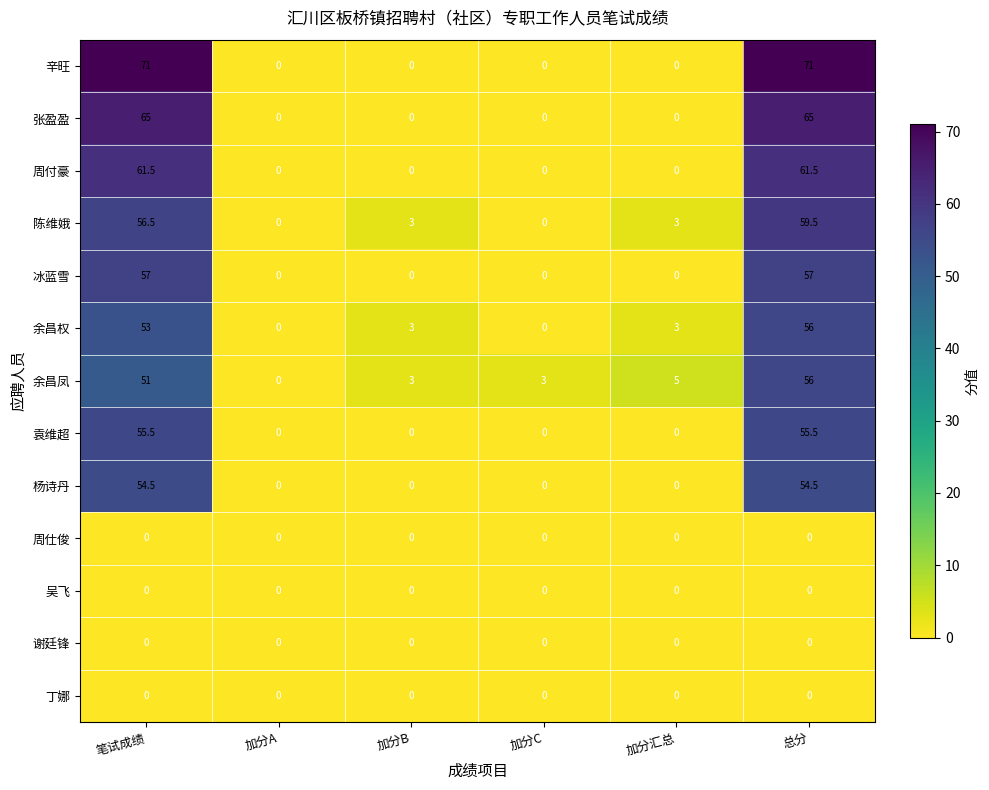

What is the spread (max minus min) of values at 加分C?

3.0